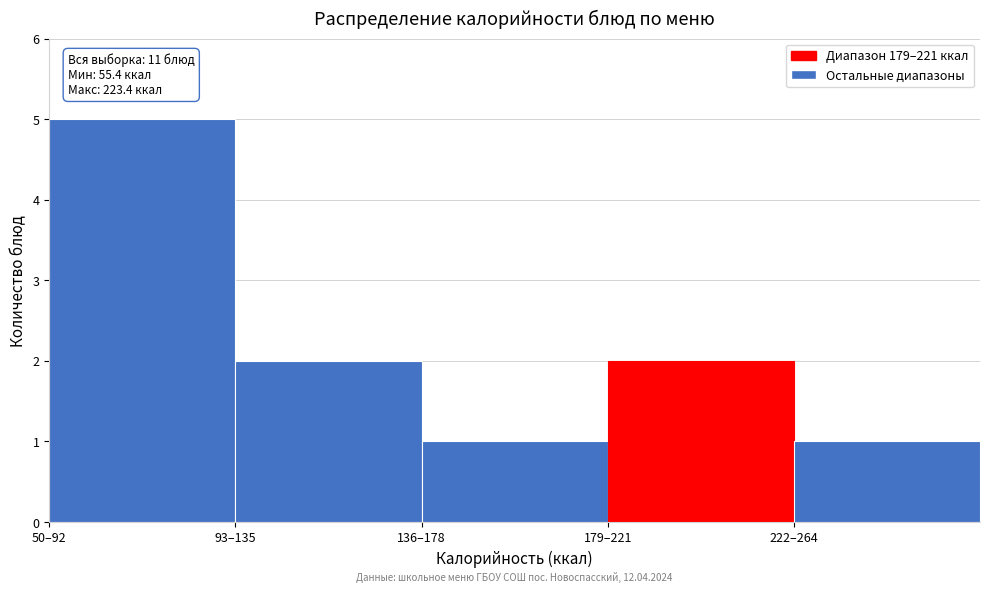

Reading left to right, extract all data points from this chart.

5	2	1	2	1